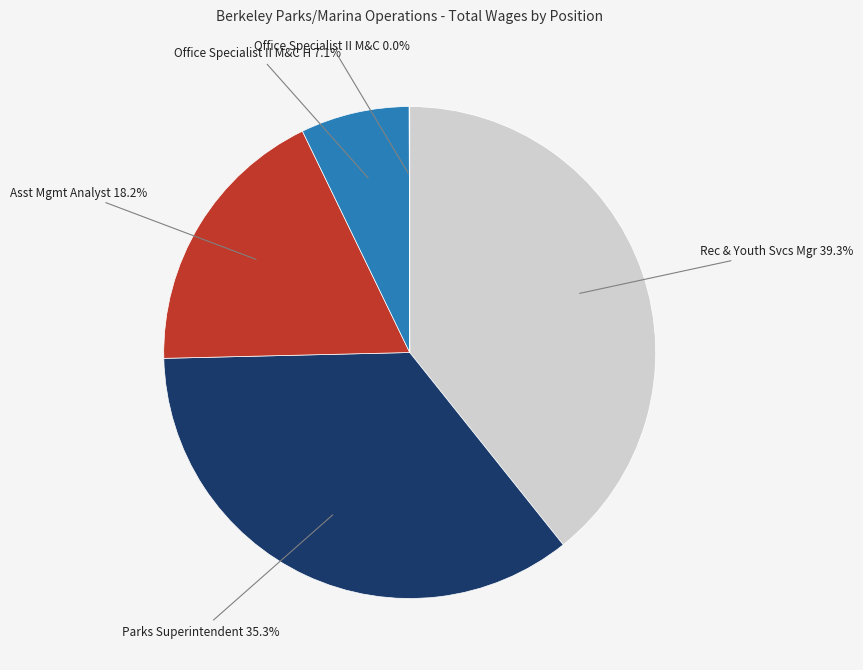

Is there any slice that represents more than half of the pie?

No